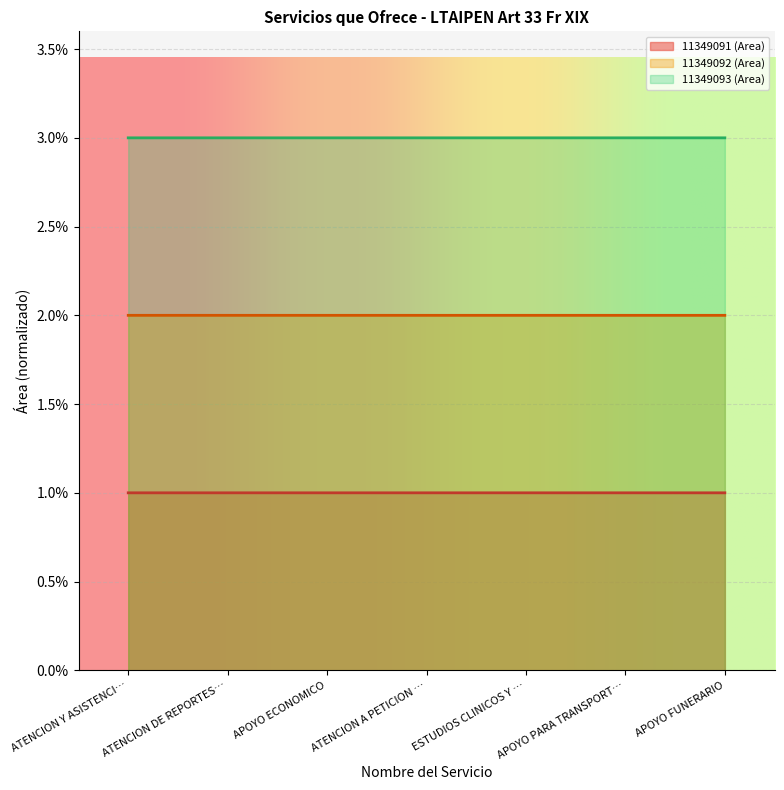

List the series in order of their peak value, lowest first.

11349091 (Area), 11349092 (Area), 11349093 (Area)